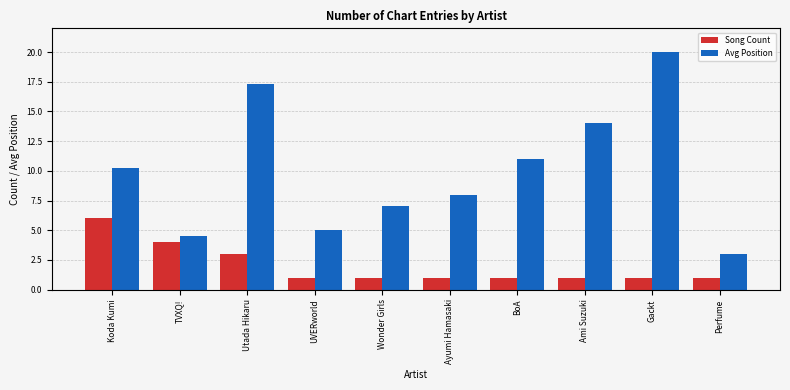

Reading right to left, transcribe all the data shown in this chart.

Song Count: 1.0	1.0	1.0	1.0	1.0	1.0	1.0	3.0	4.0	6.0
Avg Position: 3.0	20.0	14.0	11.0	8.0	7.0	5.0	17.3	4.5	10.2